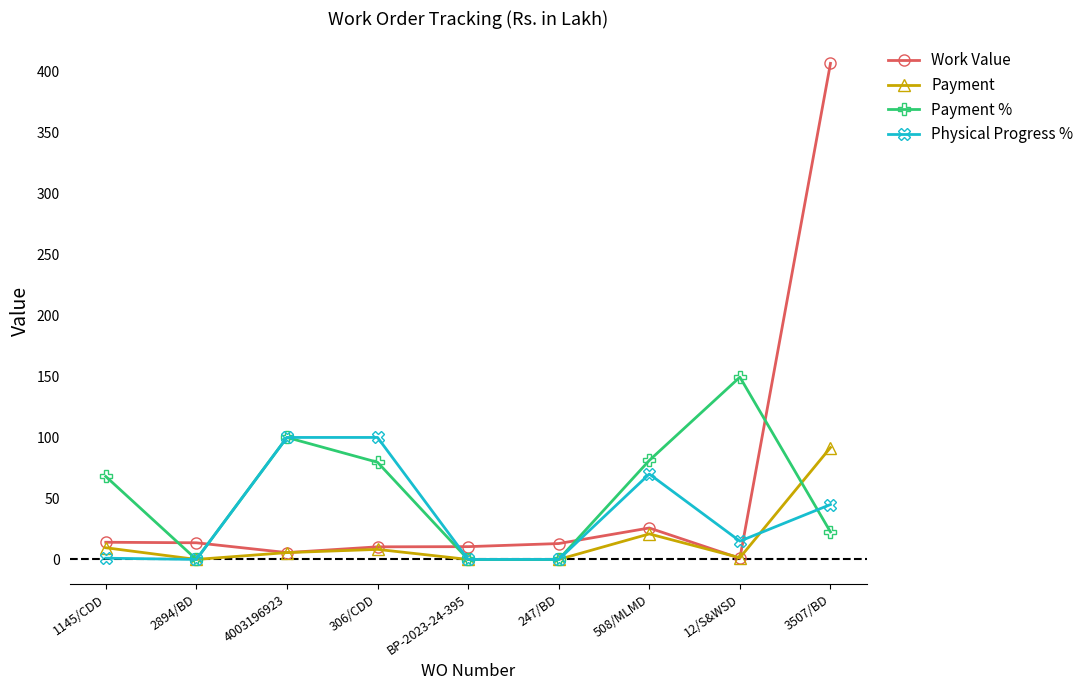

Count the number of data series in this chart.

4